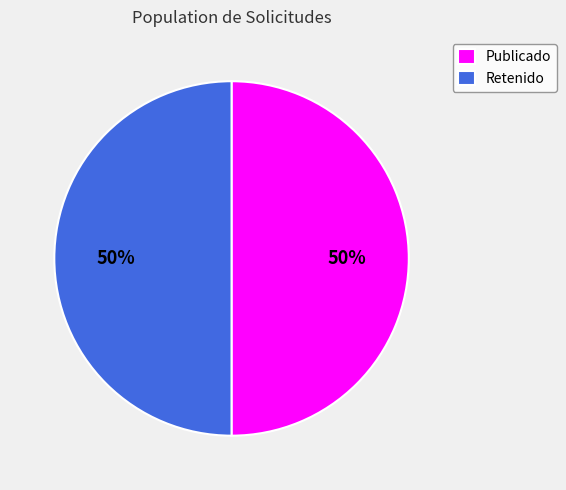

True or false: Retenido accounts for 50% of the total.

True